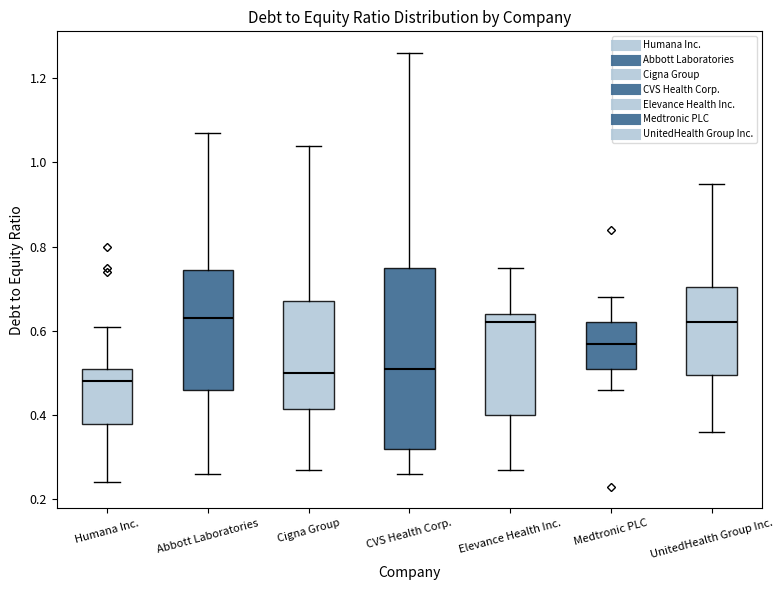

Comparing the boxes themselves (not the whiskers), which one is the tallest?

CVS Health Corp.